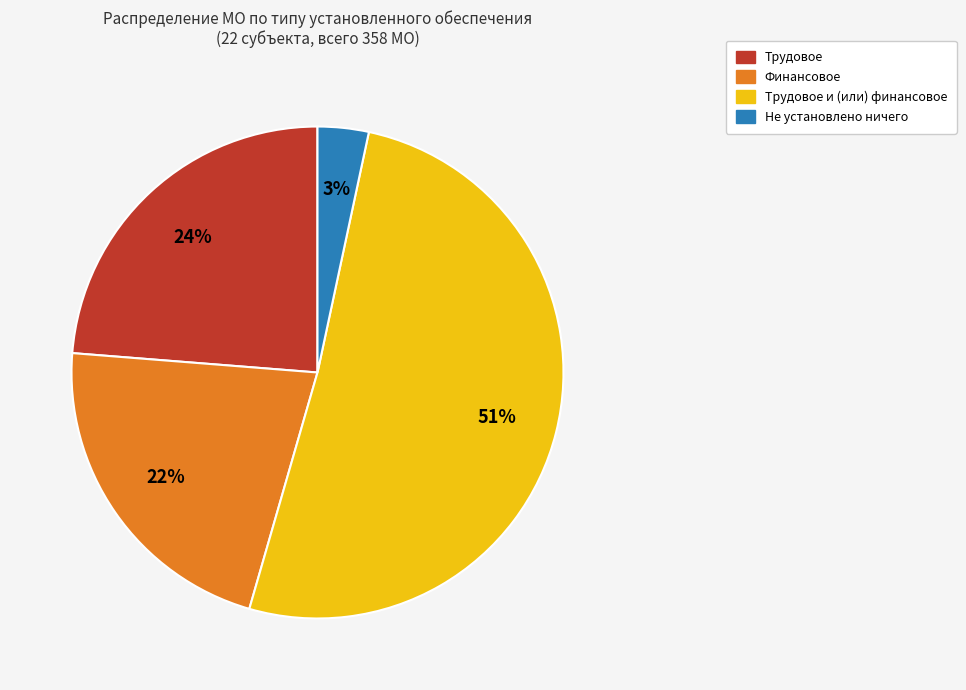

To the nearest percent, what is the difference between the largest and smallest slice percentages?

48%